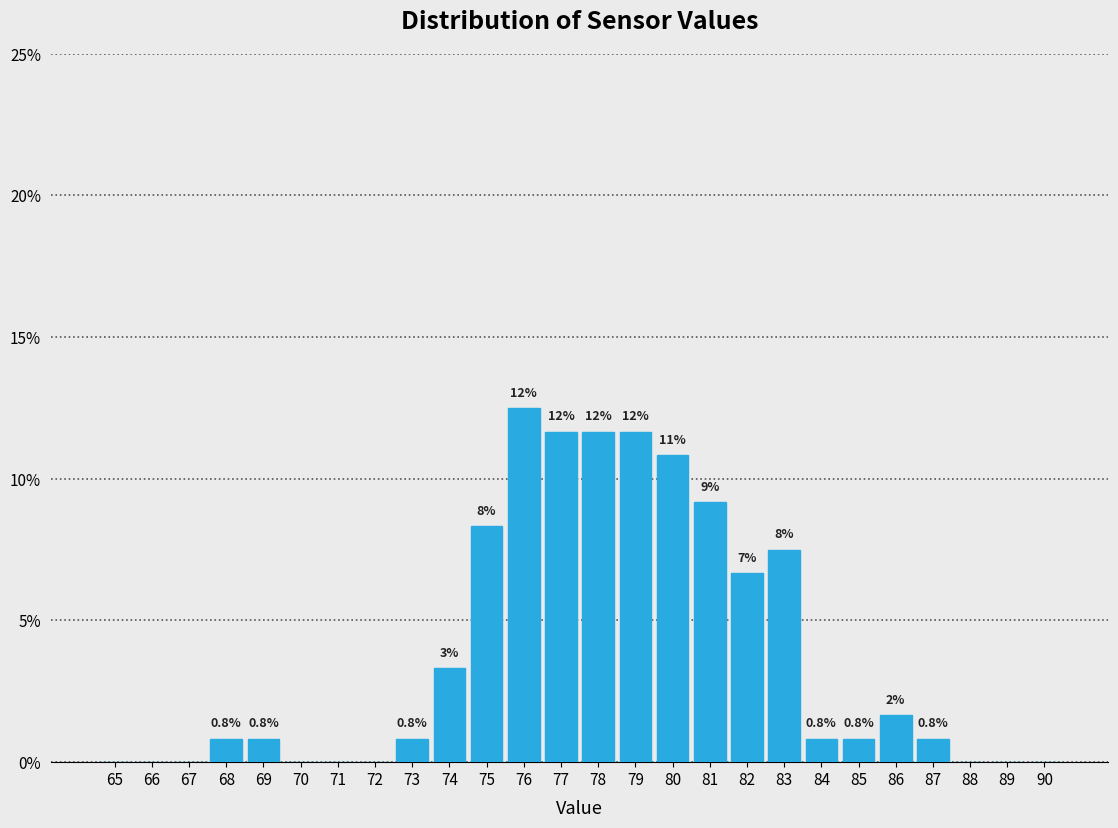

Are the bars horizontal?

No